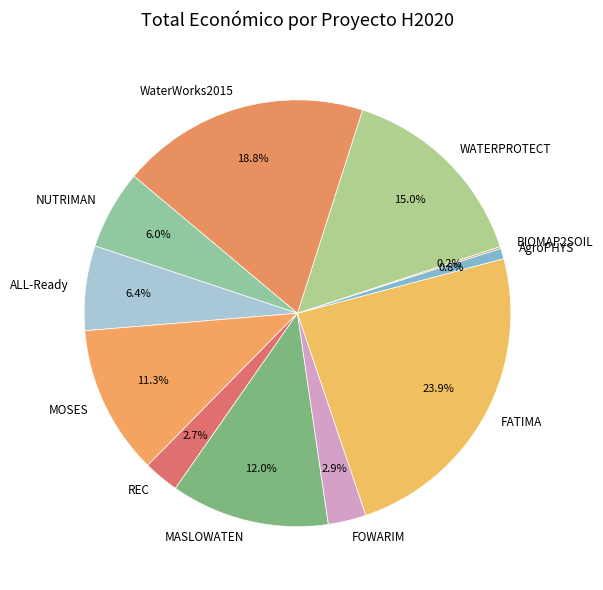

The MOSES slice represents 24% of the pie. True or false?

False